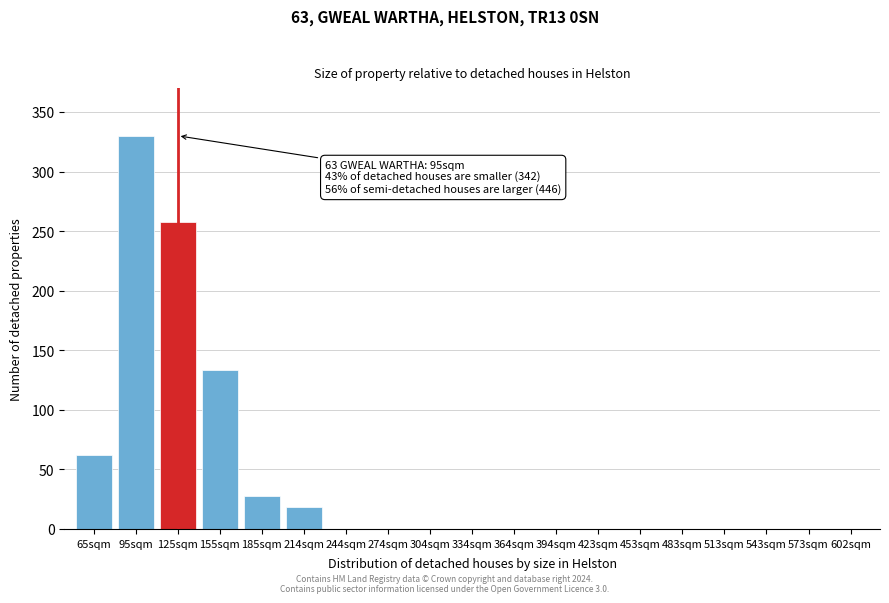

Reading right to left, list all the values displayed in this chart.

602sqm=0	573sqm=0	543sqm=0	513sqm=0	483sqm=0	453sqm=0	423sqm=0	394sqm=0	364sqm=0	334sqm=0	304sqm=0	274sqm=0	244sqm=0	214sqm=18	185sqm=28	155sqm=133	125sqm=258	95sqm=330	65sqm=62